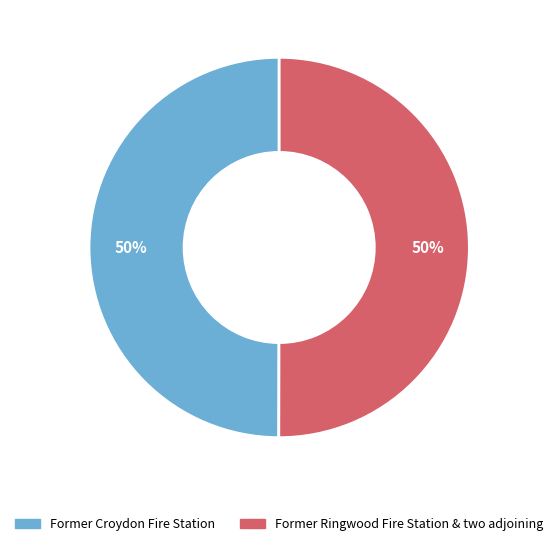

Do Former Ringwood Fire Station & two adjoining and Former Croydon Fire Station together represent more than half of the pie?

Yes